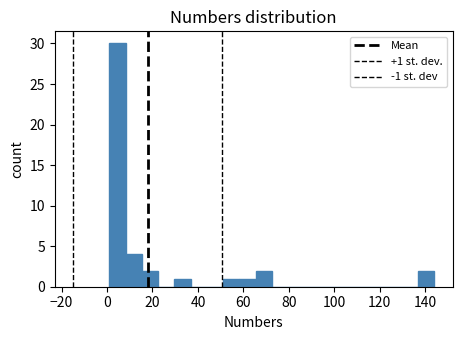

Around what value on the x-axis is the tallest bar? Give the approximate position of its centre, as read against the axis.

4